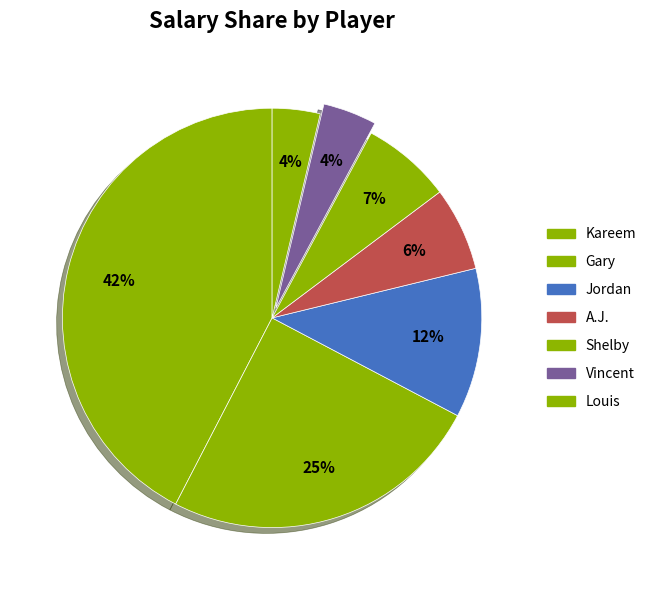

Does Gary account for over 50% of the chart?

No